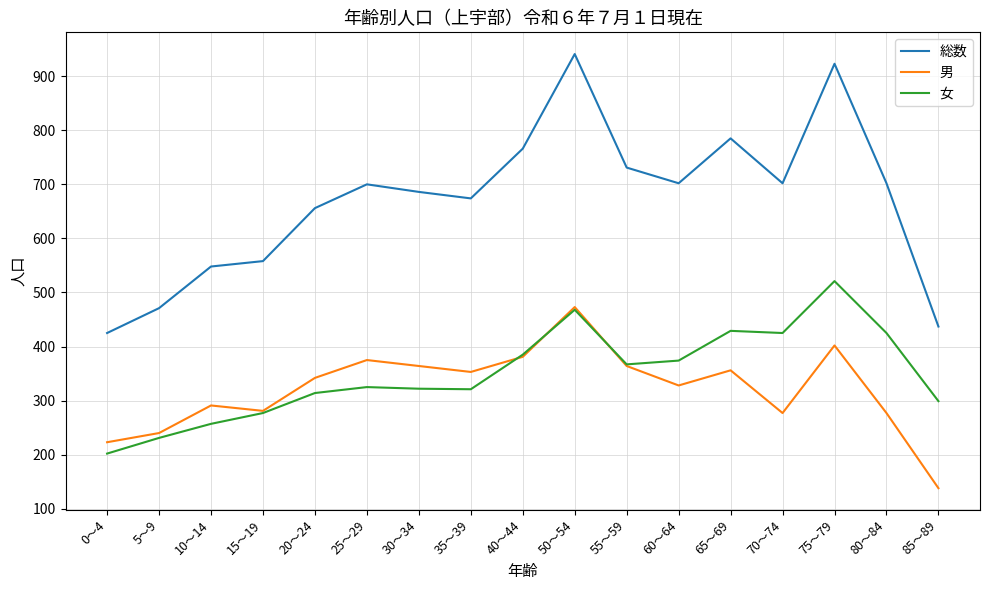

True or false: 男 has a value of 381 at 40～44.

True